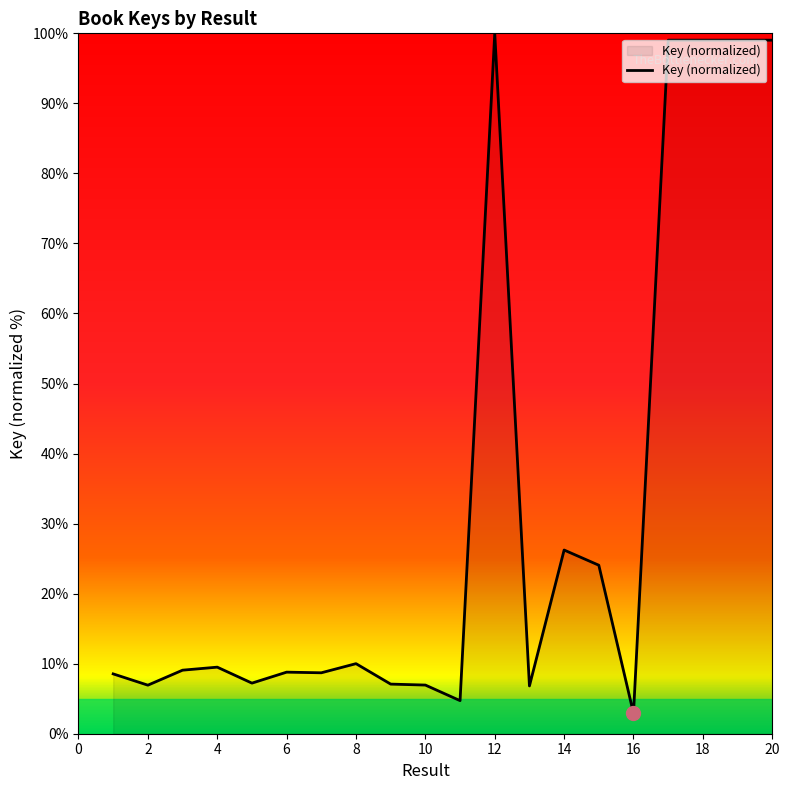

How many categories are shown in the chart?

20